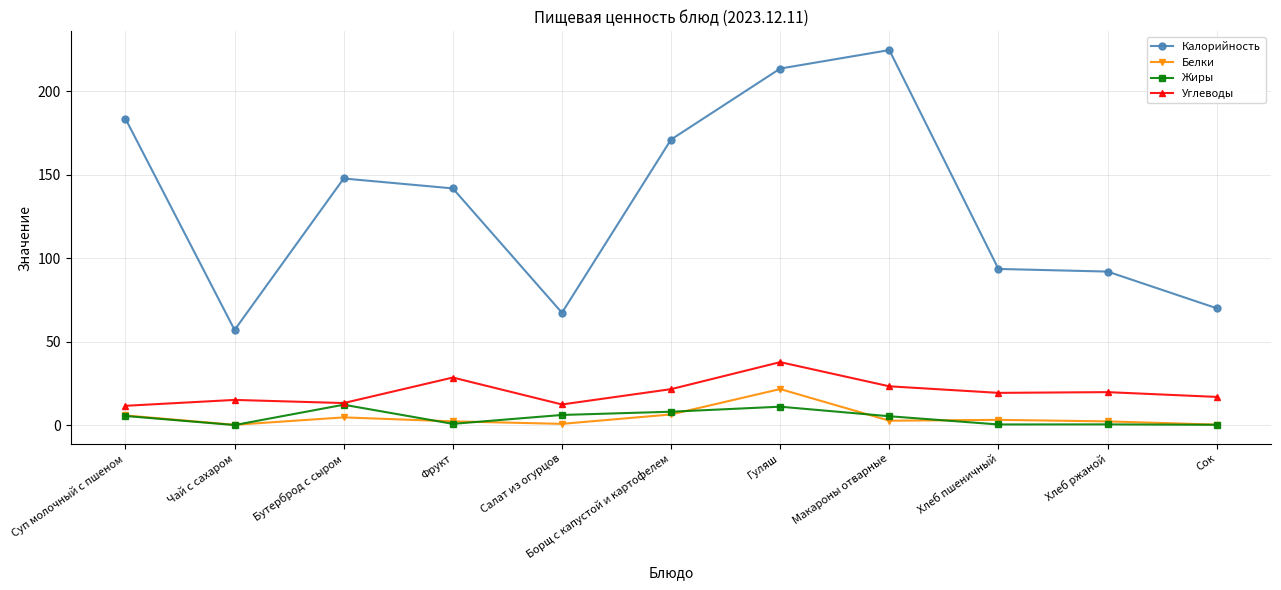

What value does the Калорийность series have at Гуляш?

213.5